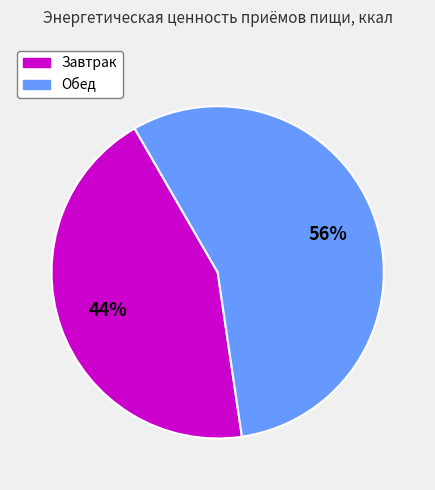

Count the number of slices in the pie.

2